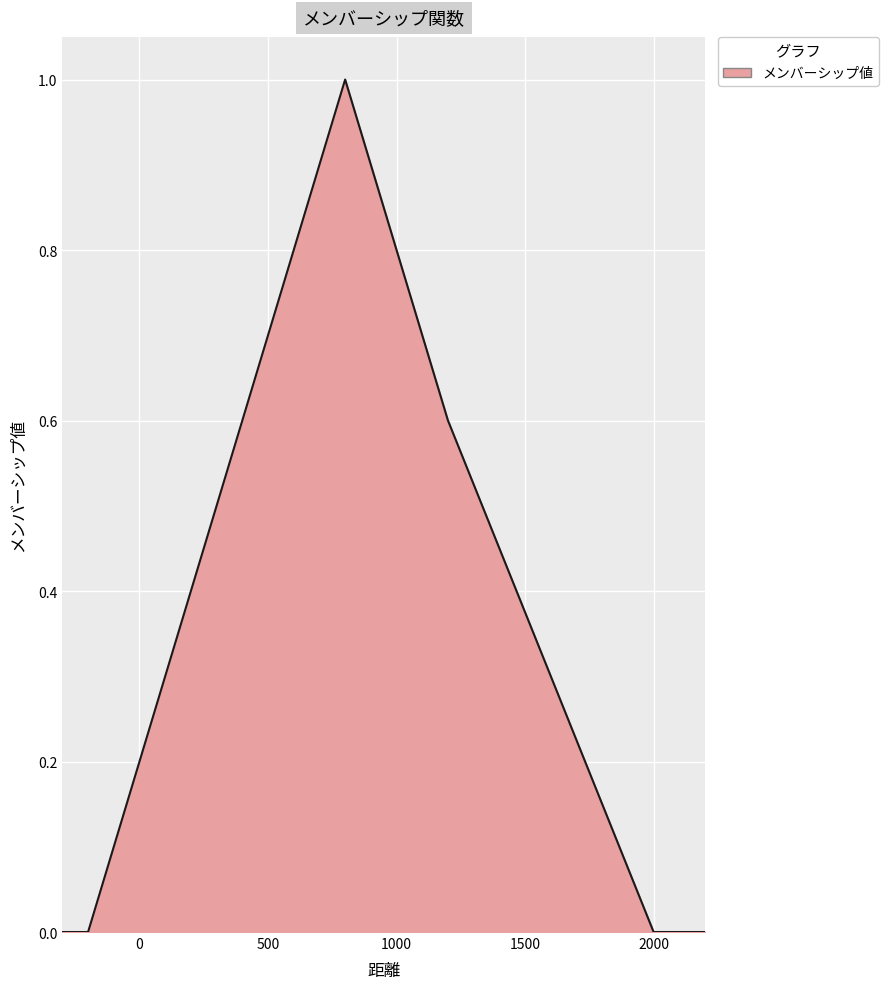

What is the maximum value shown in the chart?

1.0